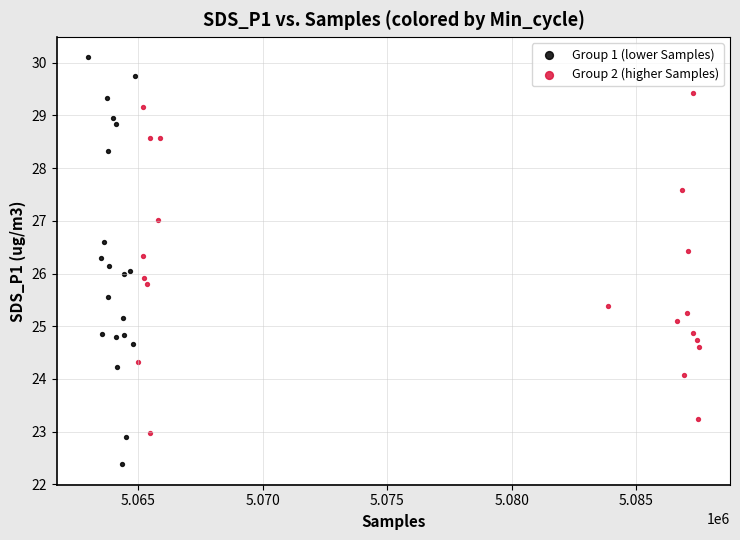

Which series has the widest spread of Y values?

Group 1 (lower Samples)